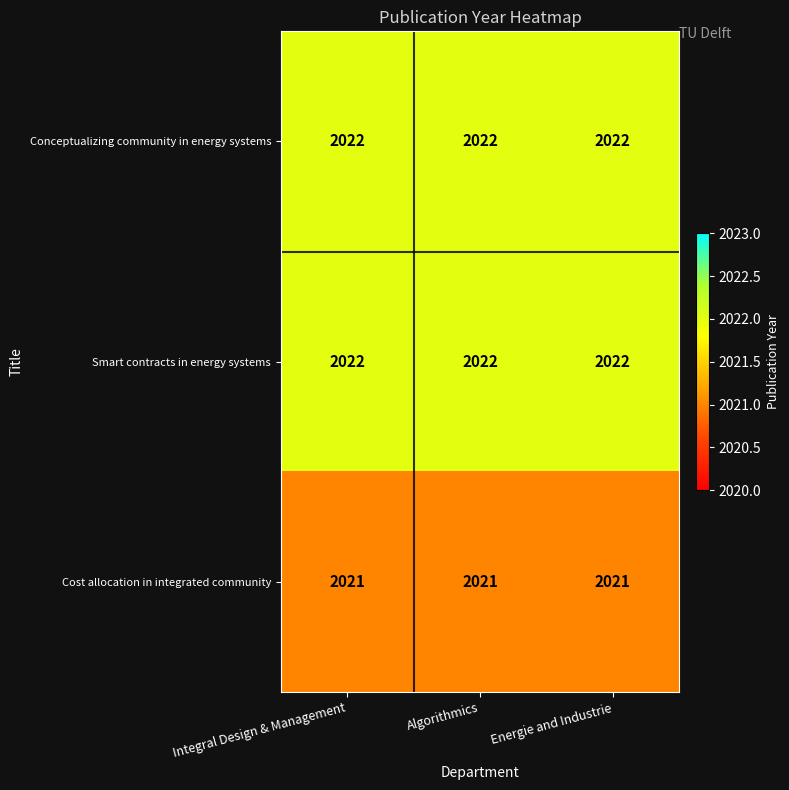

At how many categories does at least one series exceed 2021?

3